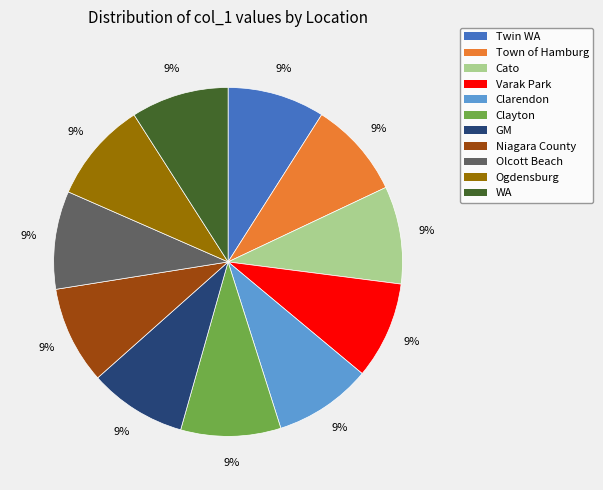

How many segments does this pie chart have?

11